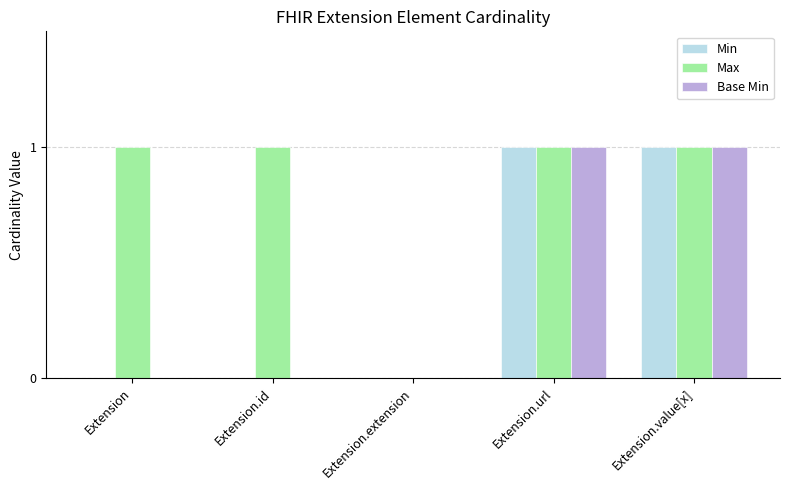

Which series has the largest total across all categories?

Max